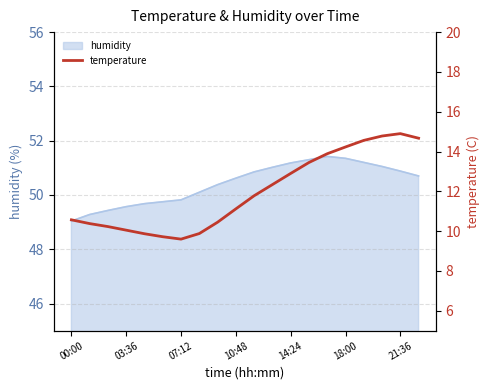

The humidity series shows 83.1 at 10:48. True or false?

False